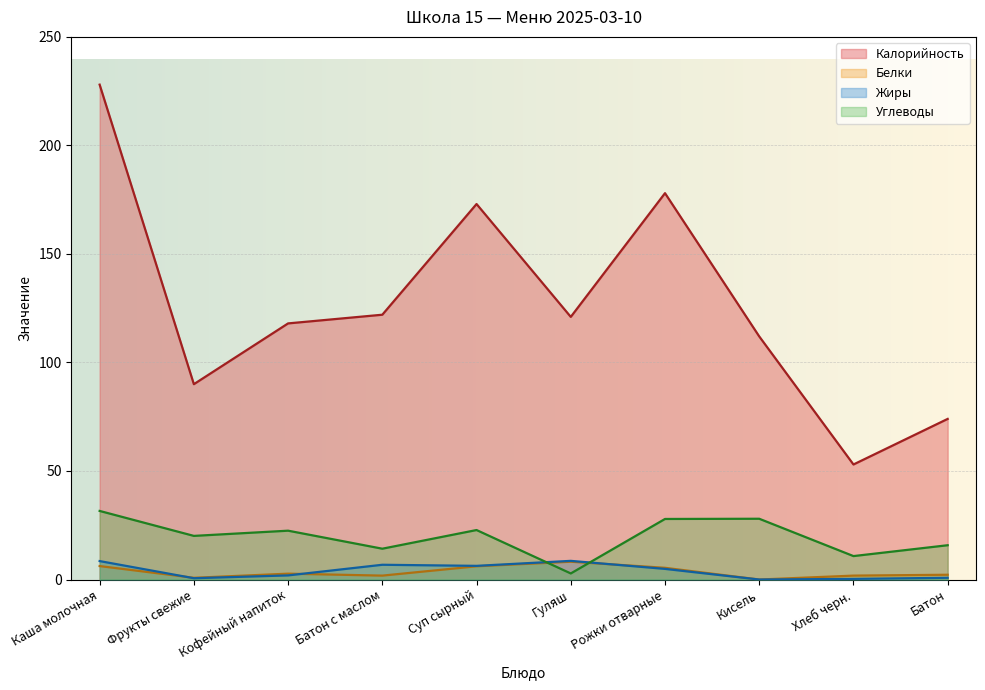

The value of Углеводы at Каша молочная is 31.6. True or false?

True